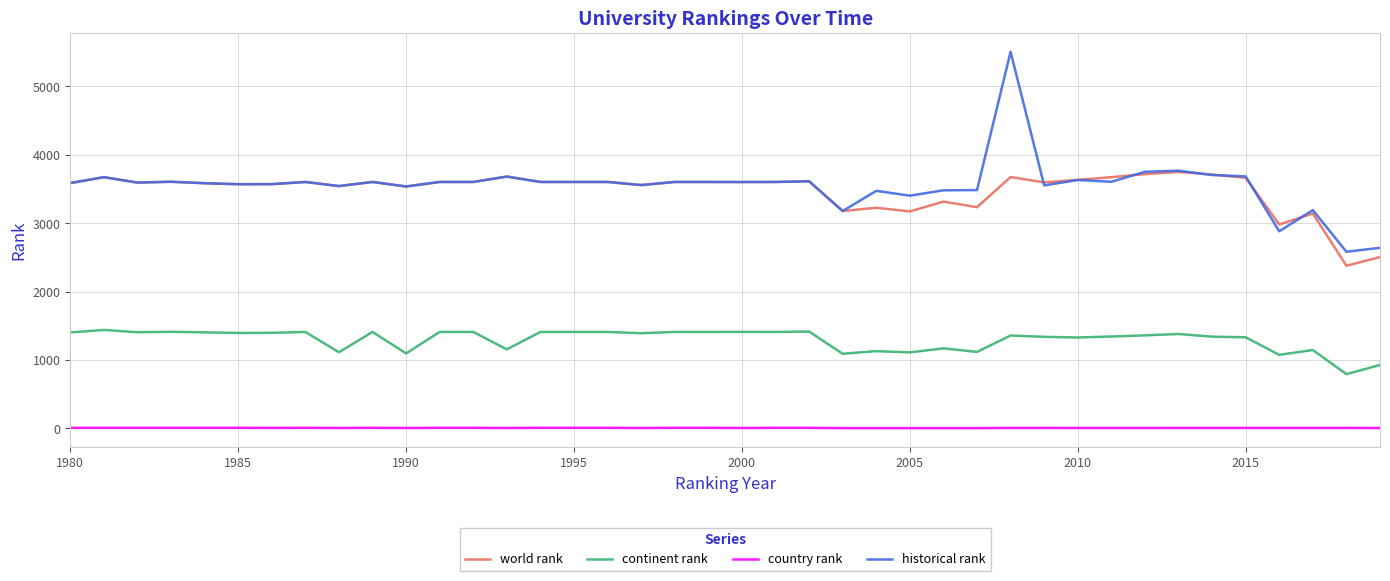

Which series has the largest range (max minus min)?

historical rank